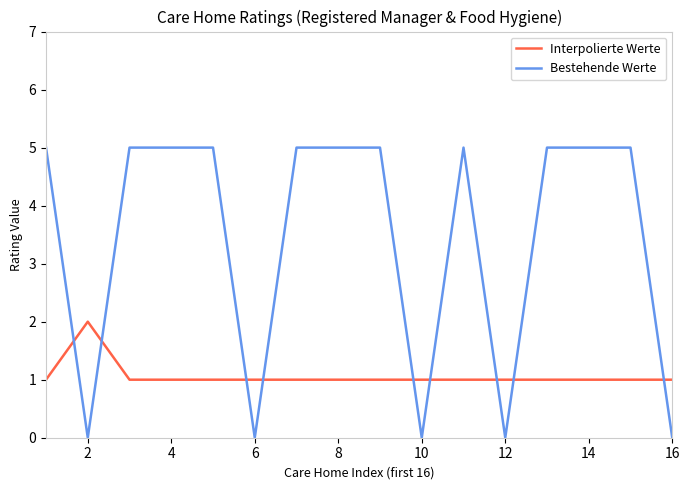

Which series has the largest range (max minus min)?

Bestehende Werte